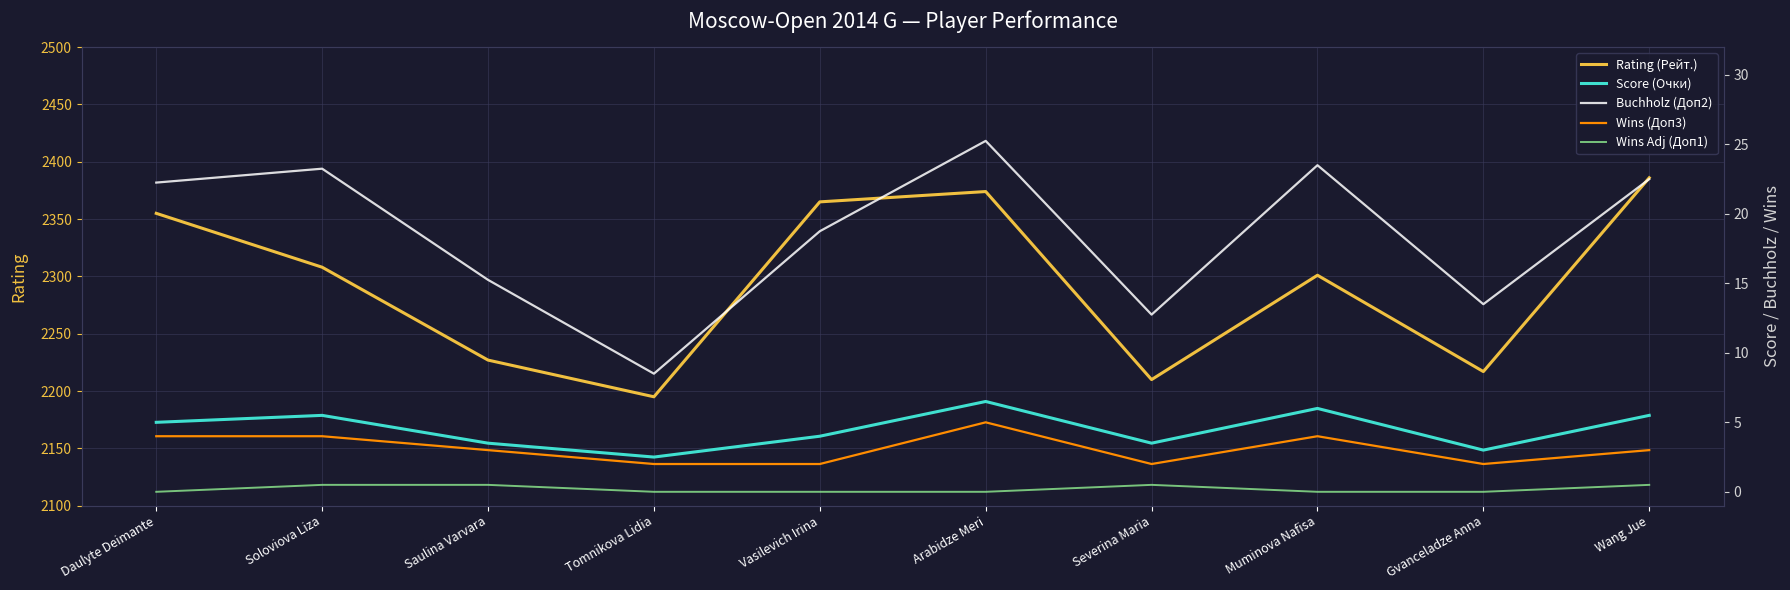

Reading left to right, list all the values displayed in this chart.

Rating (Рейт.): 2355.0	2308.0	2227.0	2195.0	2365.0	2374.0	2210.0	2301.0	2217.0	2386.0
Score (Очки): 5.0	5.5	3.5	2.5	4.0	6.5	3.5	6.0	3.0	5.5
Buchholz (Доп2): 22.2	23.2	15.2	8.5	18.8	25.2	12.8	23.5	13.5	22.5
Wins (Доп3): 4.0	4.0	3.0	2.0	2.0	5.0	2.0	4.0	2.0	3.0
Wins Adj (Доп1): 0.0	0.5	0.5	0.0	0.0	0.0	0.5	0.0	0.0	0.5